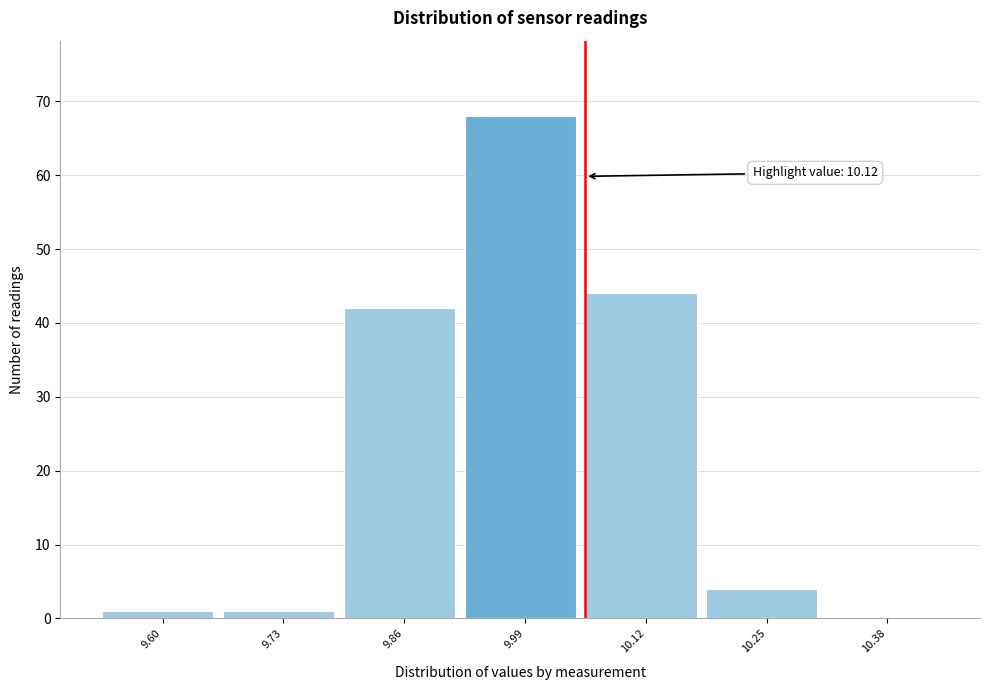

Reading right to left, transcribe all the data shown in this chart.

10.38=0	10.25=4	10.12=44	9.99=68	9.86=42	9.73=1	9.60=1